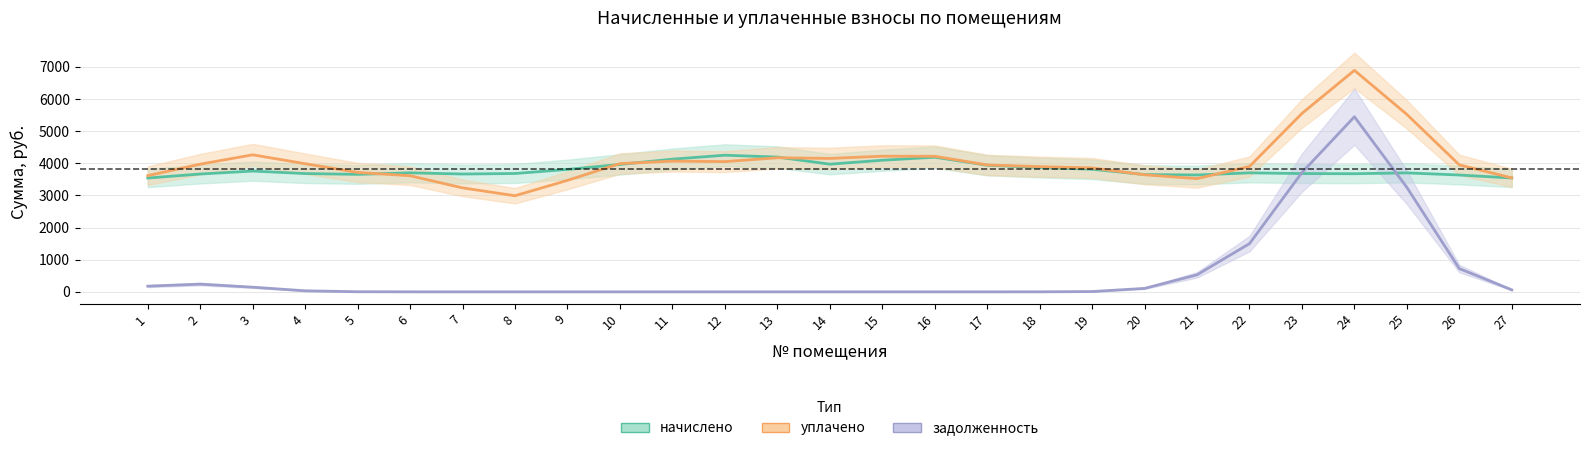

Where is задолженность nearest to the value 2724?

25